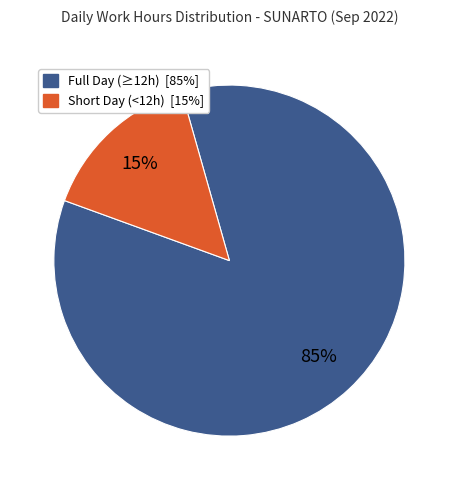

Is there a majority slice in this chart?

Yes